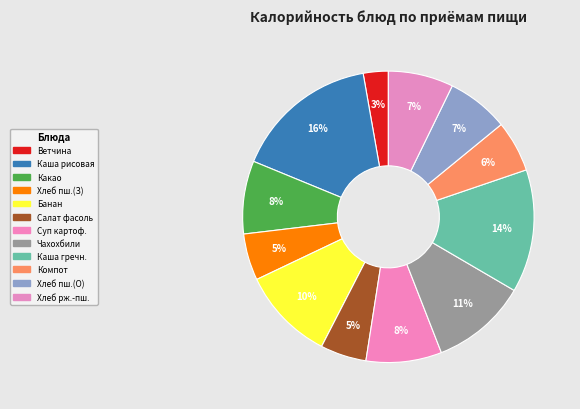

Rank the categories by value from highest to lowest.

Каша вязкая молочная из рисовой крупы, Каша гречневая рассыпчатая, Чахохбили из куриного филе, Фрукт по сезону (банан), Суп картофельный с макаронными изделиями, Какао на молоке, Хлеб ржано-пшеничный, Хлеб пшеничный (обед), Компот из сухофруктов, Хлеб пшеничный (завтрак), Салат из фасоли с грецким орехом, Ветчина